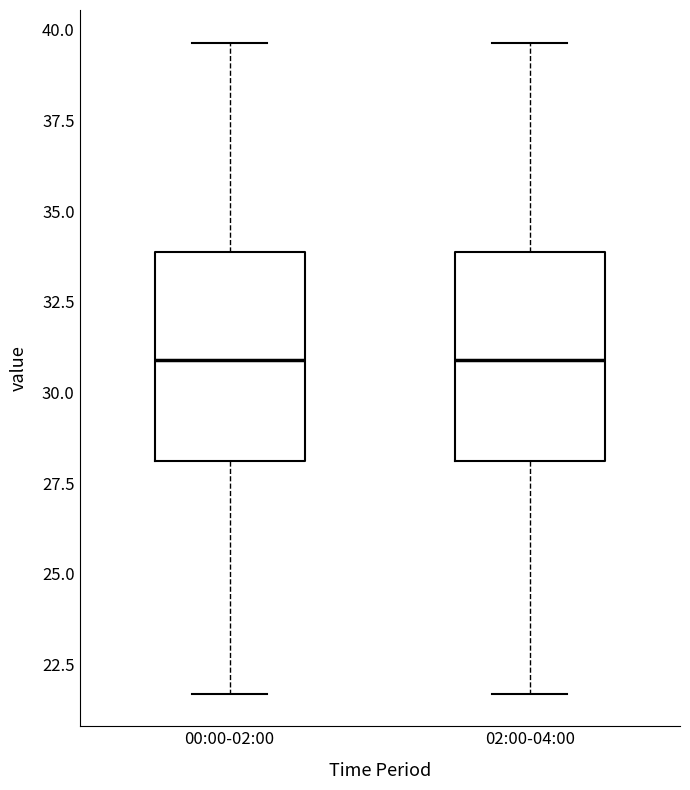

Where does the upper whisker of the box for 02:00-04:00 end on the y-axis? The values are not printed on the chart, so give them approximately, as read against the axis.

39.5